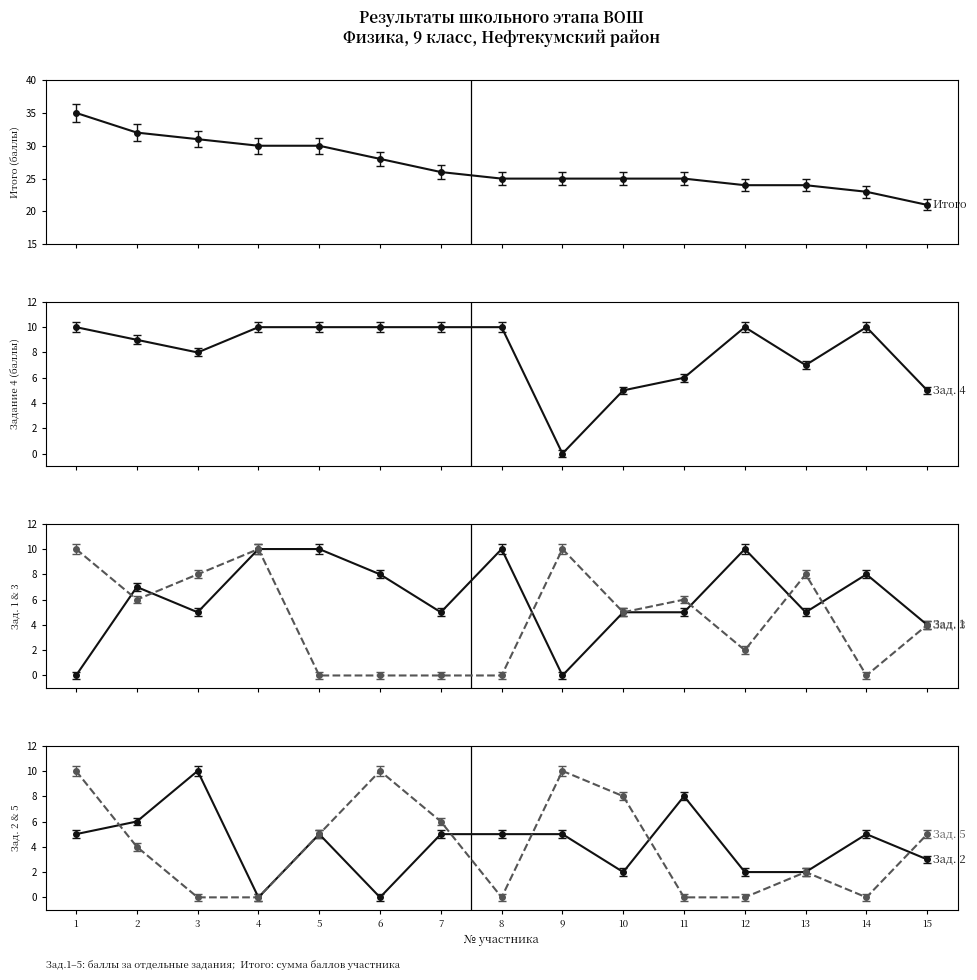

What is the total value across all series at 4?

60